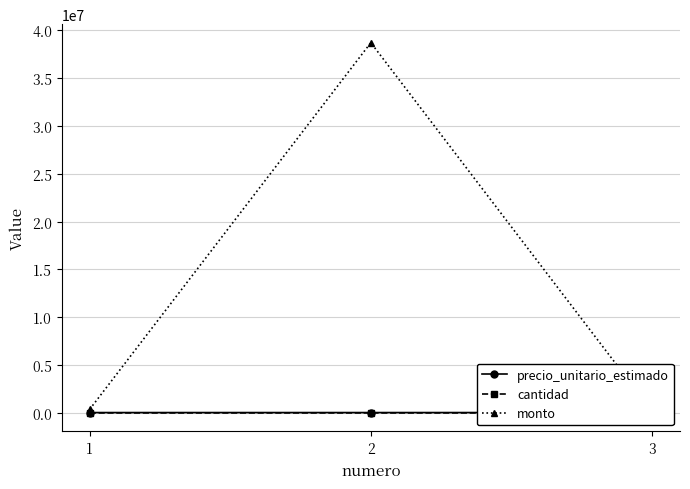

What is the difference between the maximum and minimum values in the precio_unitario_estimado series?

1941